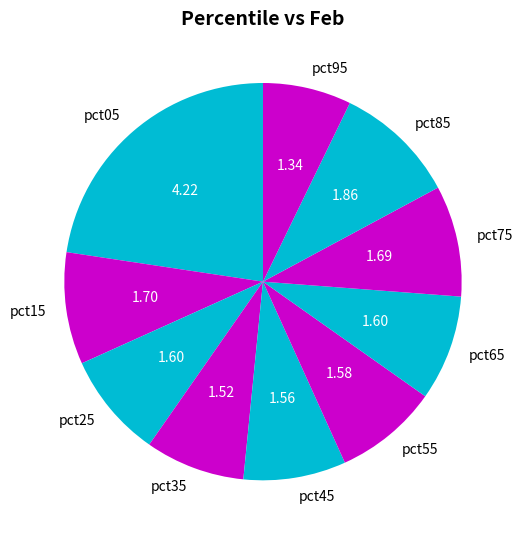

Does pct55 represent more than half of the total?

No